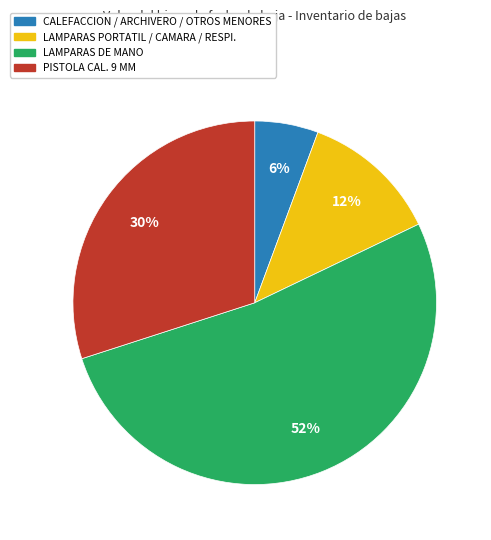

Is there a majority slice in this chart?

Yes